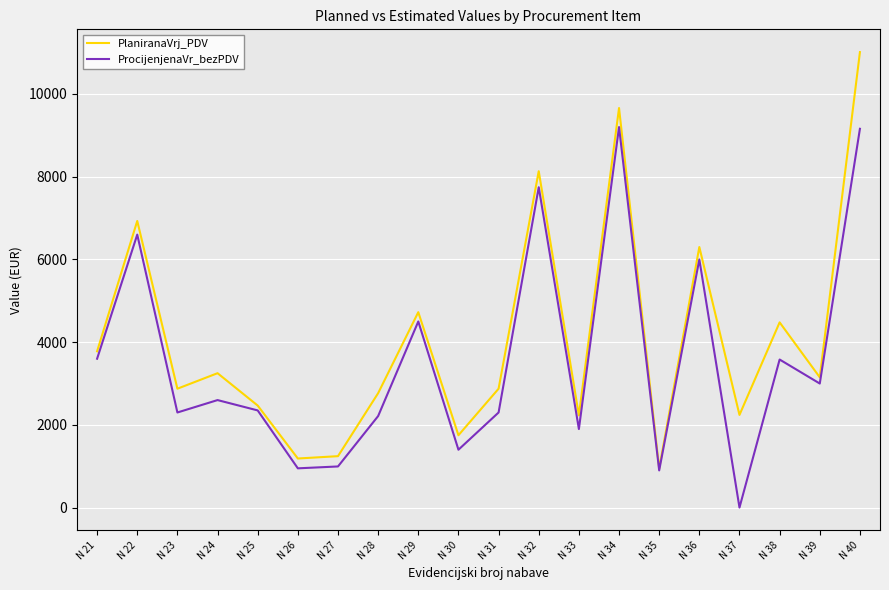

What is the spread (max minus min) of values at N 34?

460.0